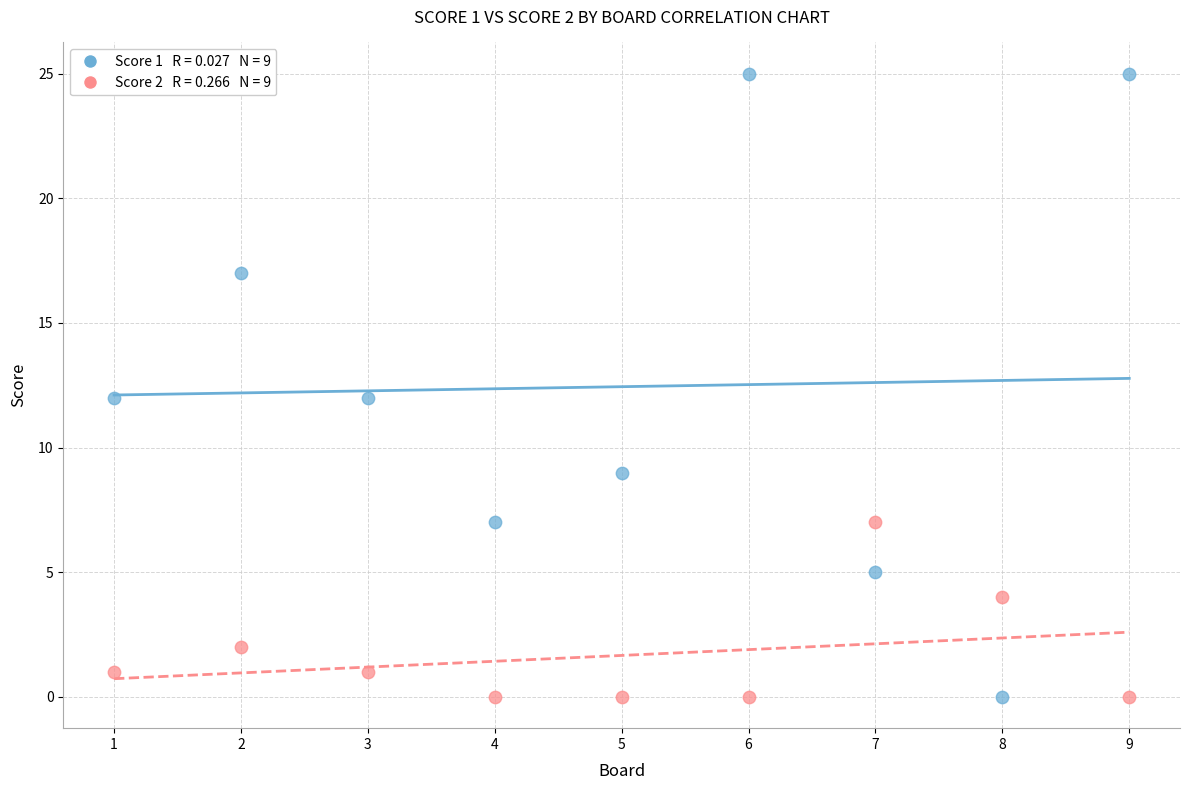

Across all data points, what is the range of X values (max minus min)?

8